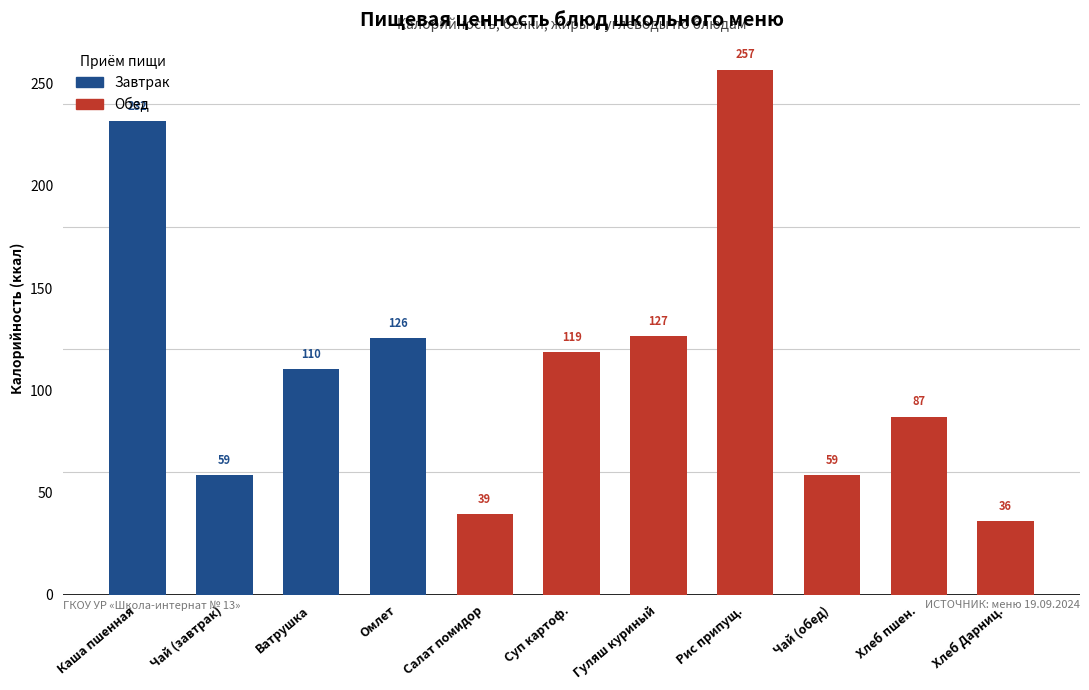

What is the sum of the values at Хлеб пшен. and Суп картоф.?

206.0